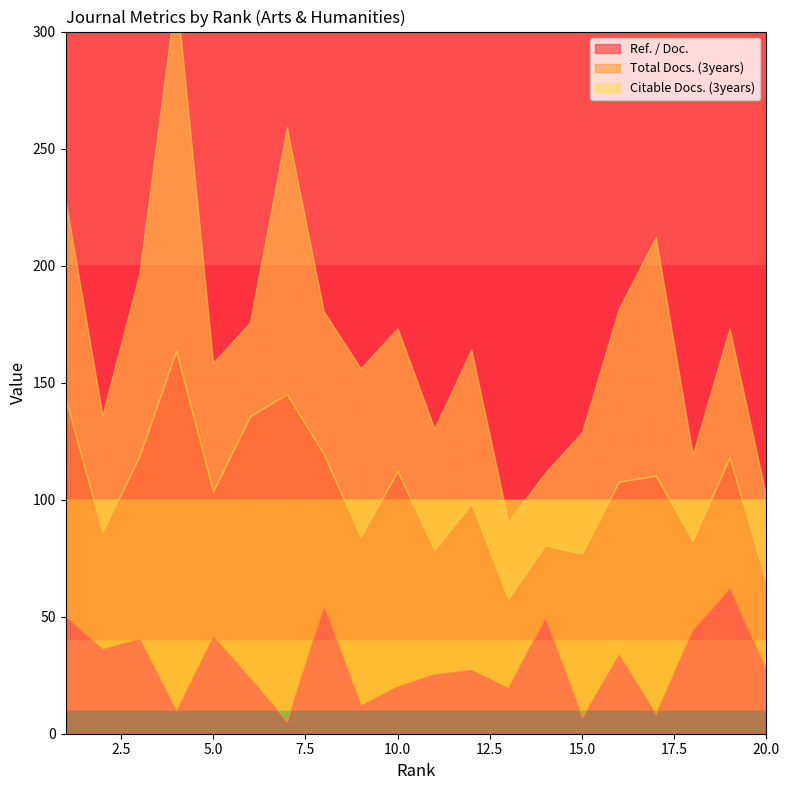

The Citable Docs. (3years) series shows 44.8 at 12. True or false?

False